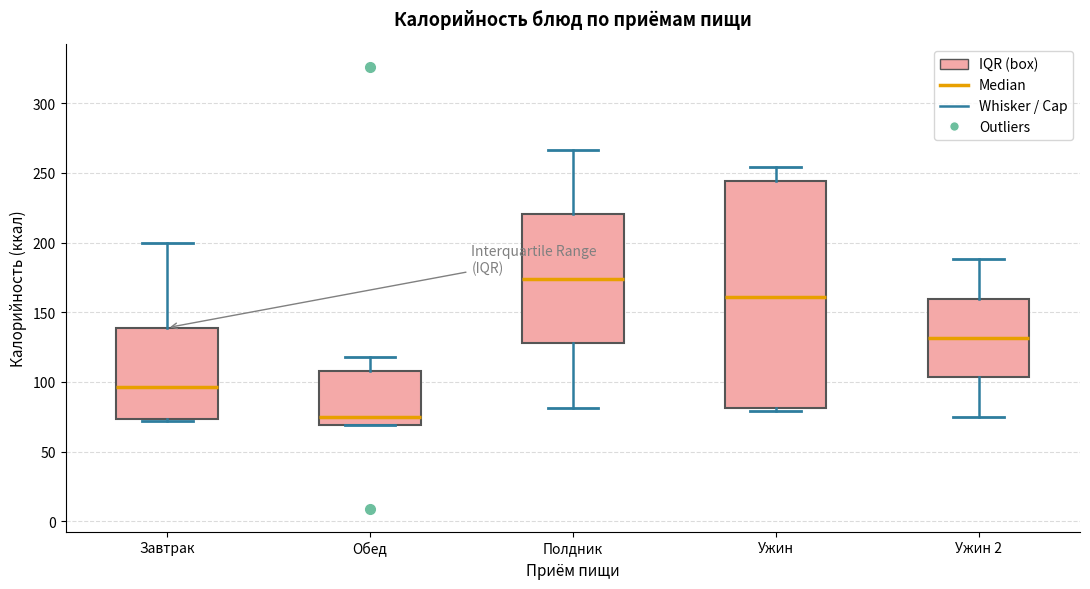

Reading left to right, transcribe this box plot: for each box, give where its median line is, the range the box spans, and where its two whiskers end, as read against the y-axis. The values are not printed on the chart, so give them approximately, as read against the axis.

Завтрак: median 95, box 75 to 140, whiskers 70 to 200
Обед: median 75, box 70 to 110, whiskers 70 to 120
Полдник: median 175, box 130 to 220, whiskers 80 to 265
Ужин: median 160, box 80 to 245, whiskers 80 (just below the box's lower edge) to 255
Ужин 2: median 130, box 105 to 160, whiskers 75 to 190